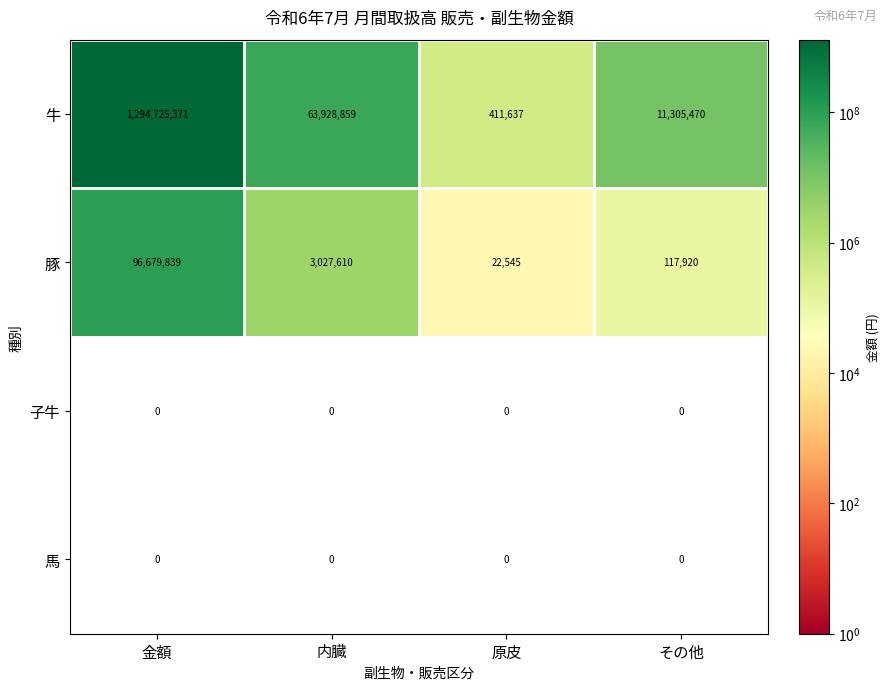

What is the total value across all series at その他?

11423390